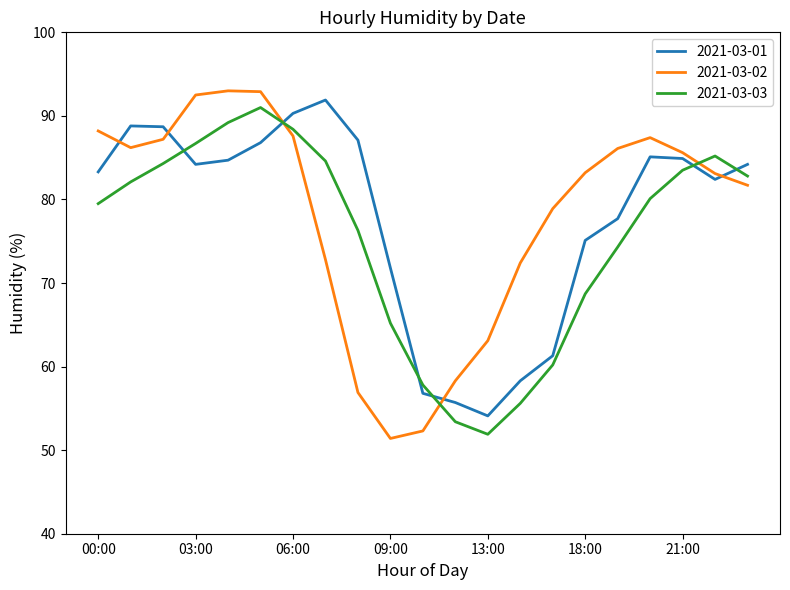

What is the minimum value shown in the chart?

51.4